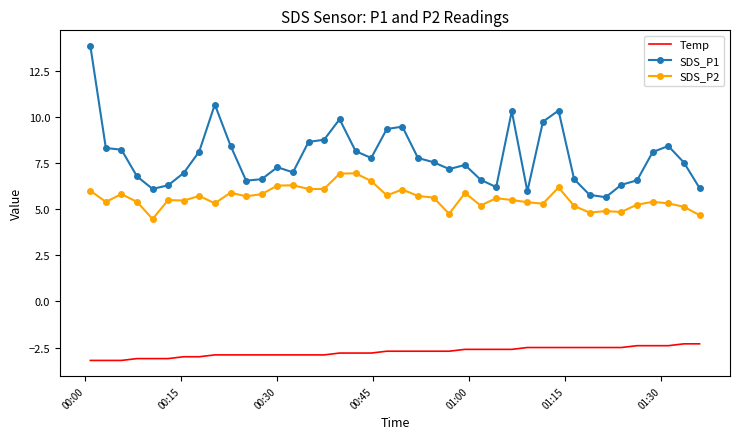

True or false: SDS_P1 and Temp cross at least once.

False